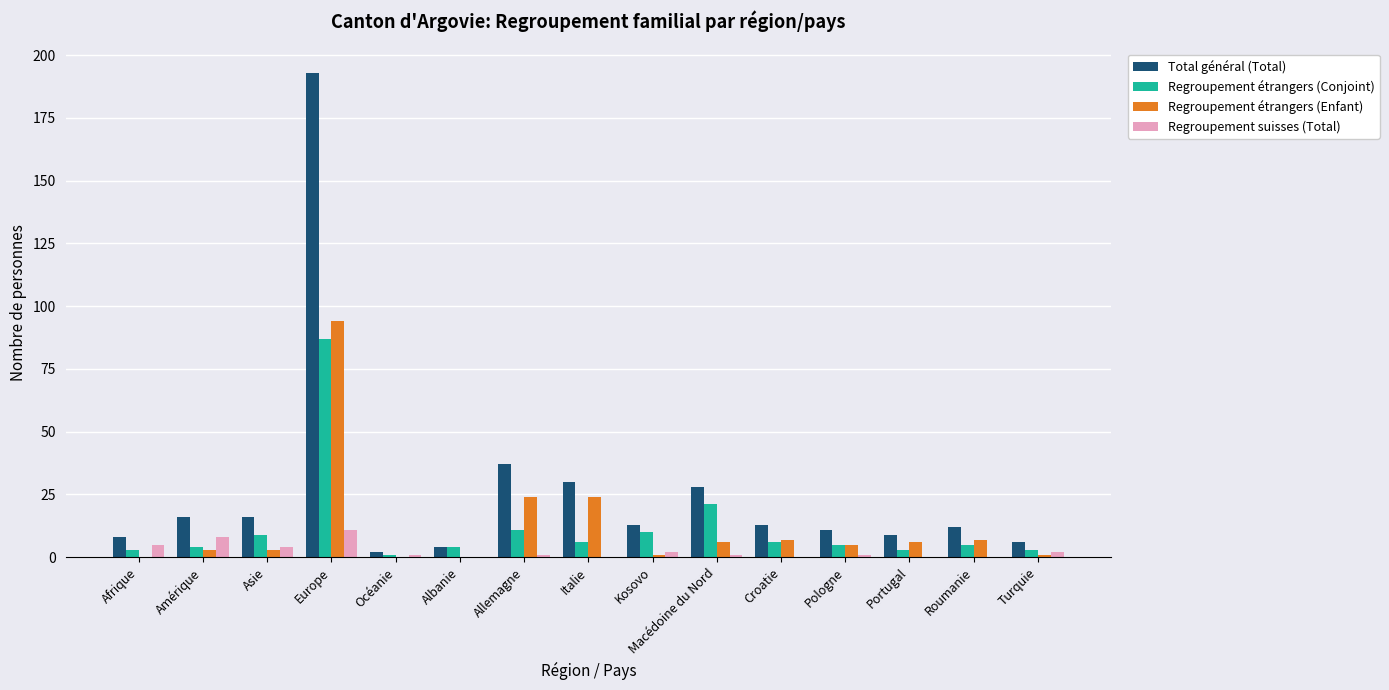

What is the highest value of the Total général (Total) series?

193